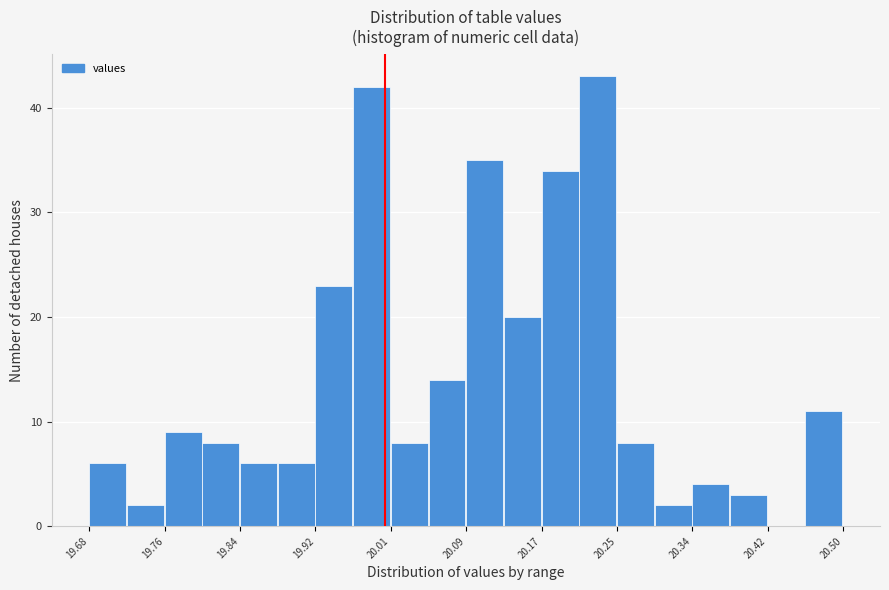

Reading left to right, transcribe this chart: for each bar, give the range it covers on the x-axis and its height. Neither the bar edges nor the heights are printed on the chart, so give them approximately, as read against the axes.

19.68 to 19.72: 6
19.72 to 19.76: 2
19.76 to 19.80: 9
19.80 to 19.84: 8
19.84 to 19.88: 6
19.88 to 19.92: 6
19.92 to 19.97: 23
19.97 to 20.01: 42
20.01 to 20.05: 8
20.05 to 20.09: 14
20.09 to 20.13: 35
20.13 to 20.17: 20
20.17 to 20.21: 34
20.21 to 20.25: 43
20.25 to 20.30: 8
20.30 to 20.34: 2
20.34 to 20.38: 4
20.38 to 20.42: 3
20.42 to 20.46: 0
20.46 to 20.50: 11